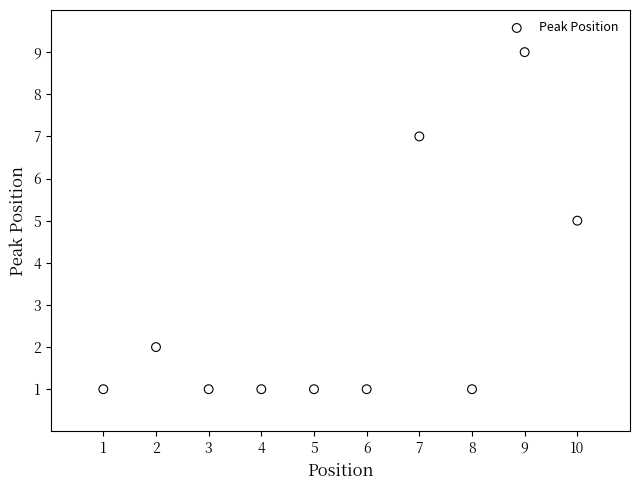

What is the average X value?

6